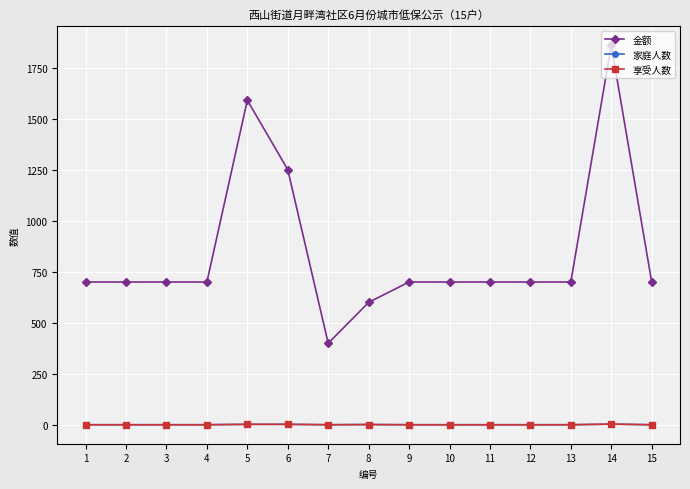

At which category is the sum across all series the highest?

14